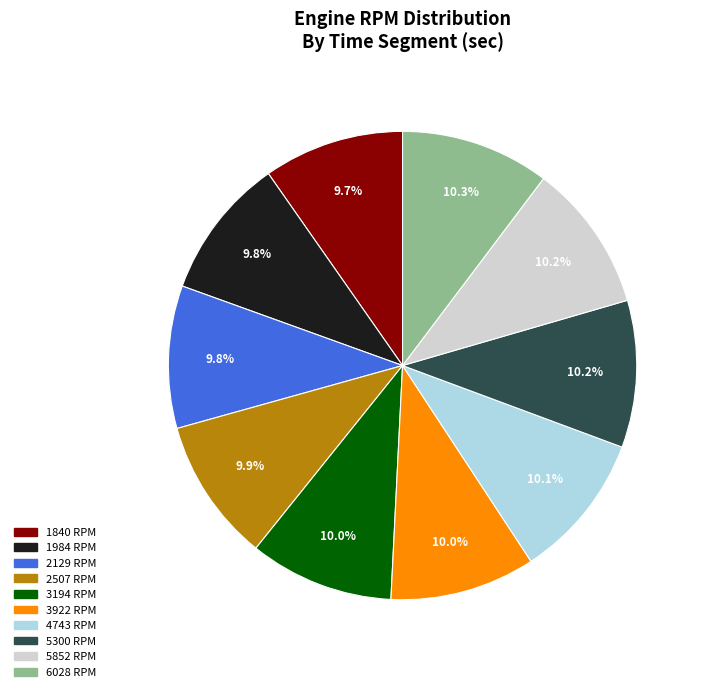

Does any single category account for the majority?

No